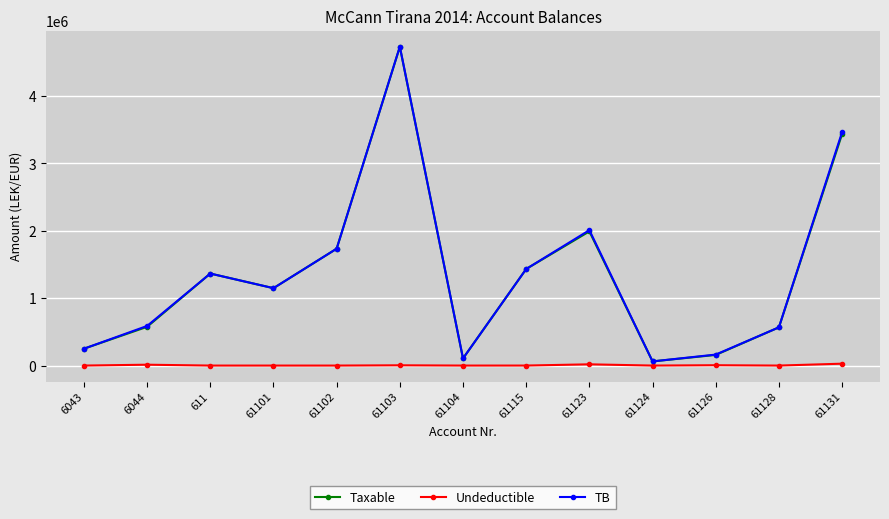

What is the label of the 8th point from the left?

61115